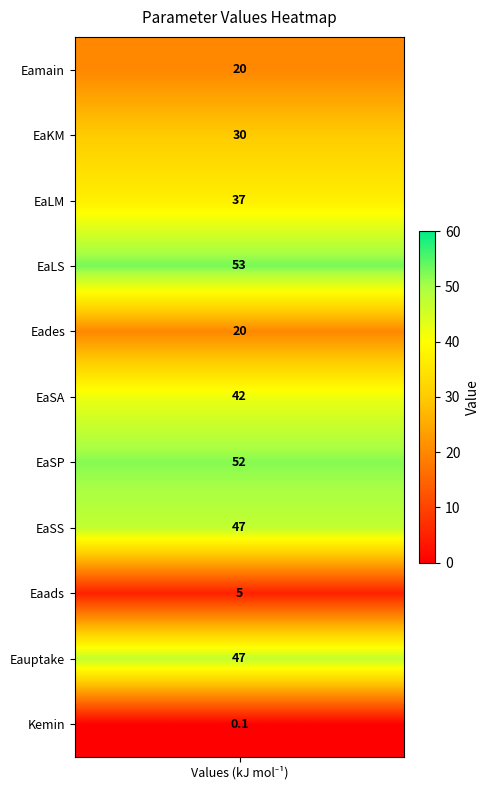

What is the difference between the maximum and minimum values?

52.9